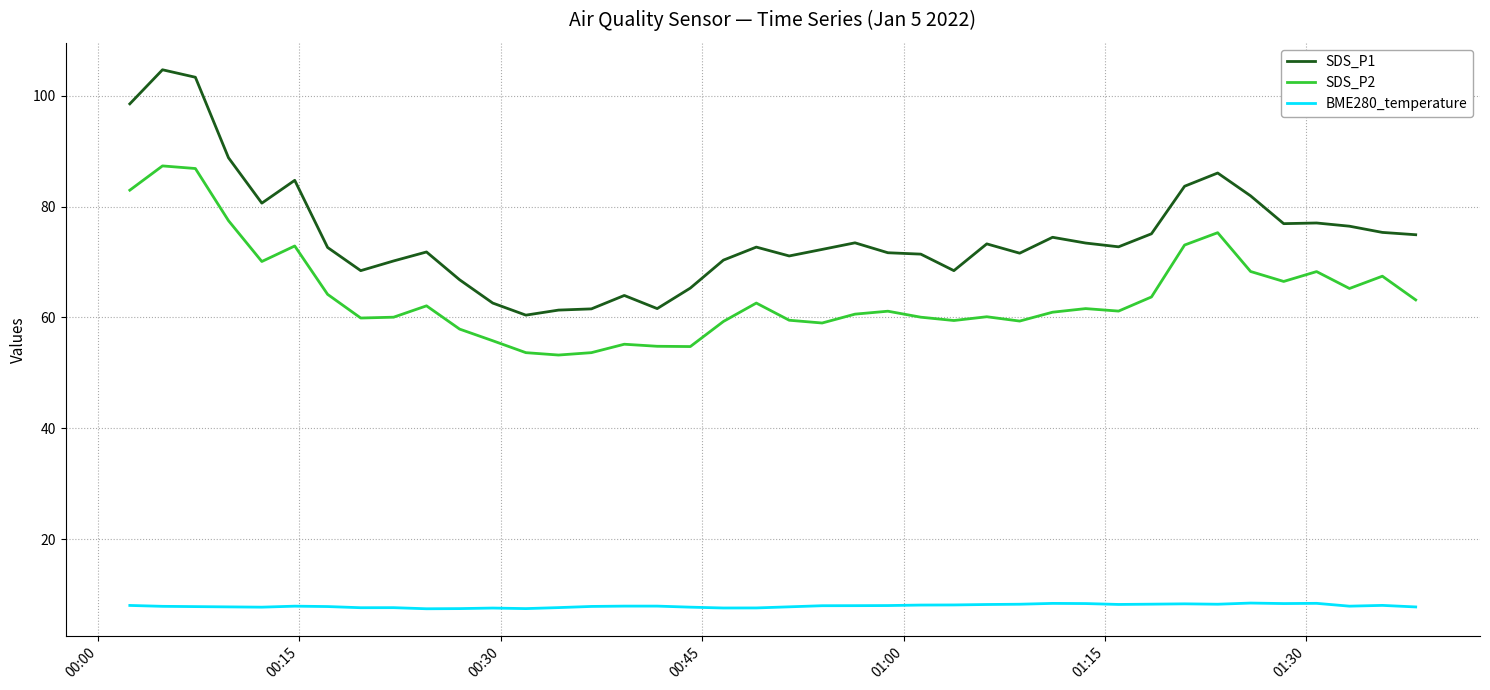

Which series has the widest spread of values?

SDS_P1